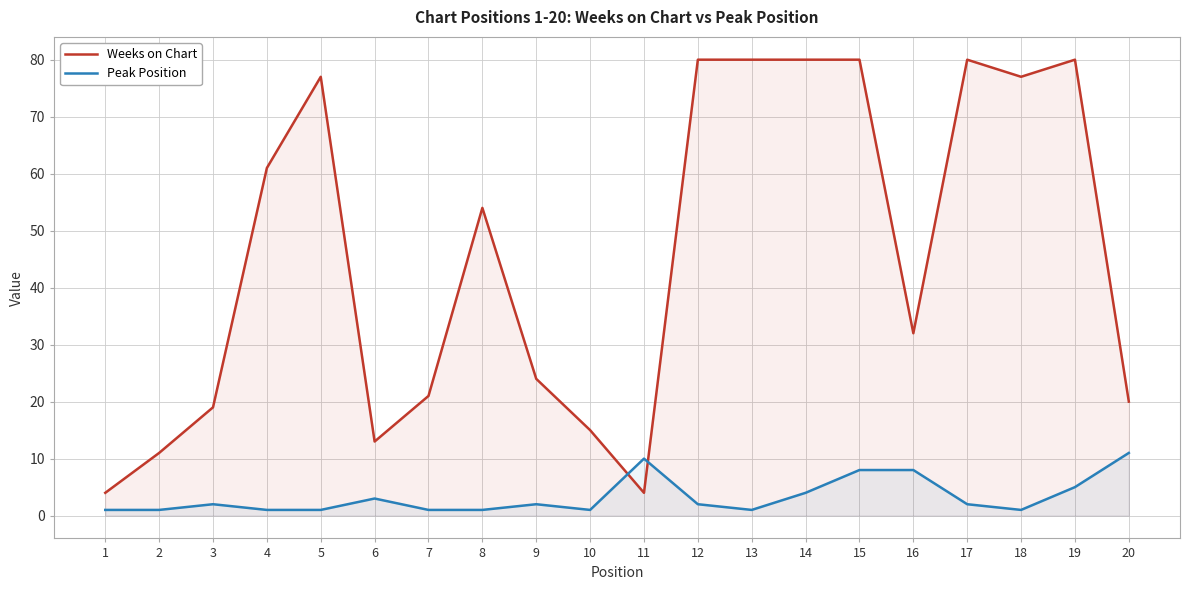

What is the smallest value displayed?

1